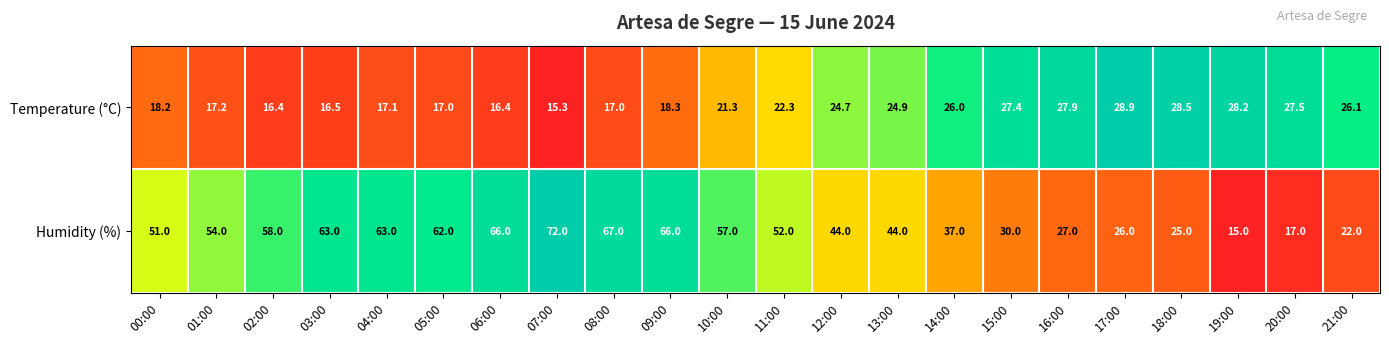

Where is Temperature (°C) nearest to the value 22?

11:00